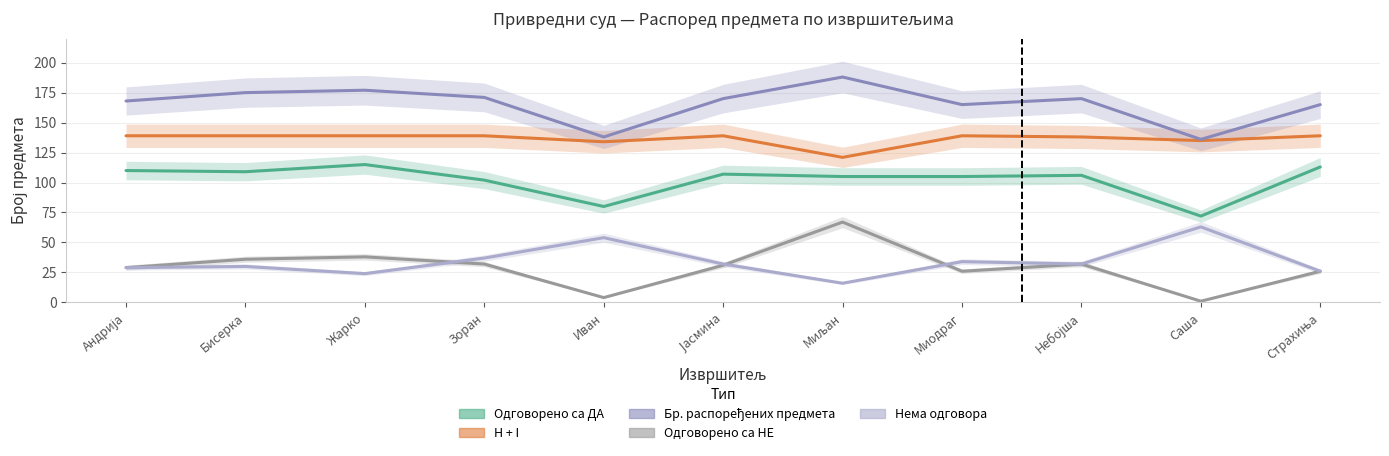

Which series has the largest total across all categories?

Бр. распоређених предмета